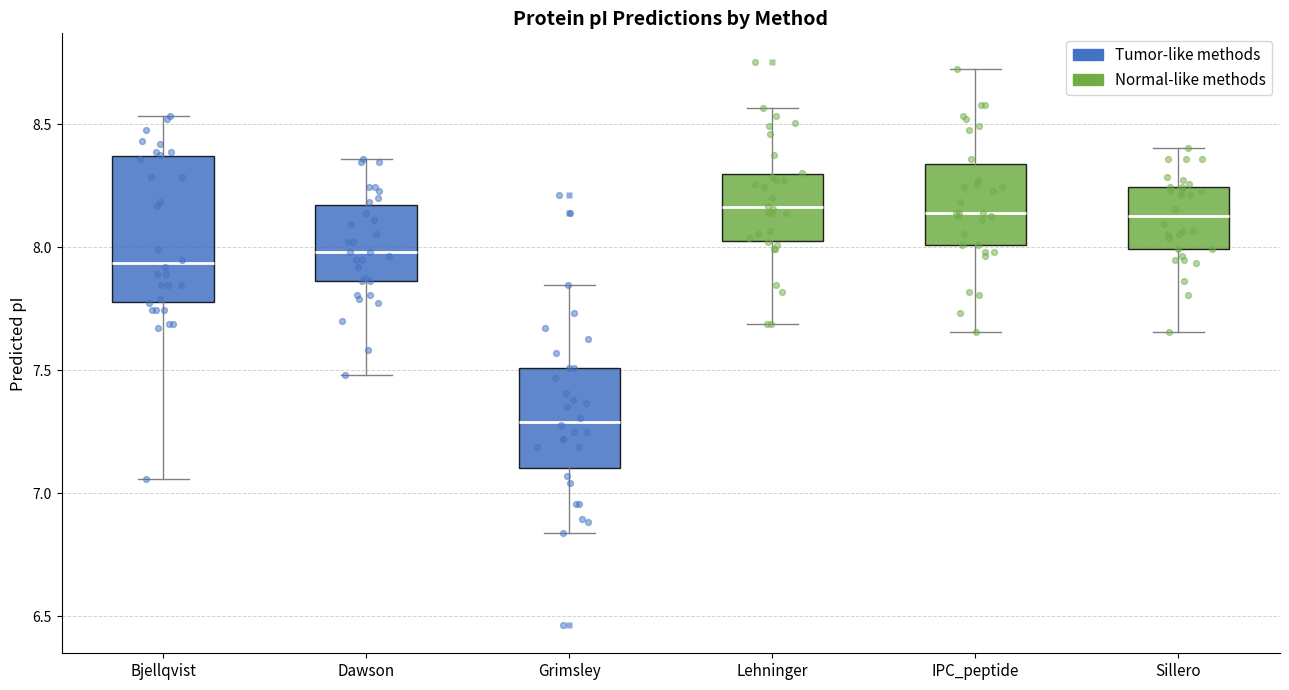

Reading left to right, transcribe this box plot: for each box, give where its median line is, the range the box spans, and where its two whiskers end, as read against the y-axis. The values are not printed on the chart, so give them approximately, as read against the axis.

Bjellqvist: median 7.95, box 7.80 to 8.35, whiskers 7.05 to 8.55
Dawson: median 8.00, box 7.85 to 8.15, whiskers 7.50 to 8.35
Grimsley: median 7.30, box 7.10 to 7.50, whiskers 6.85 to 7.85
Lehninger: median 8.15, box 8.05 to 8.30, whiskers 7.70 to 8.55
IPC_peptide: median 8.15, box 8.00 to 8.35, whiskers 7.65 to 8.75
Sillero: median 8.15, box 8.00 to 8.25, whiskers 7.65 to 8.40